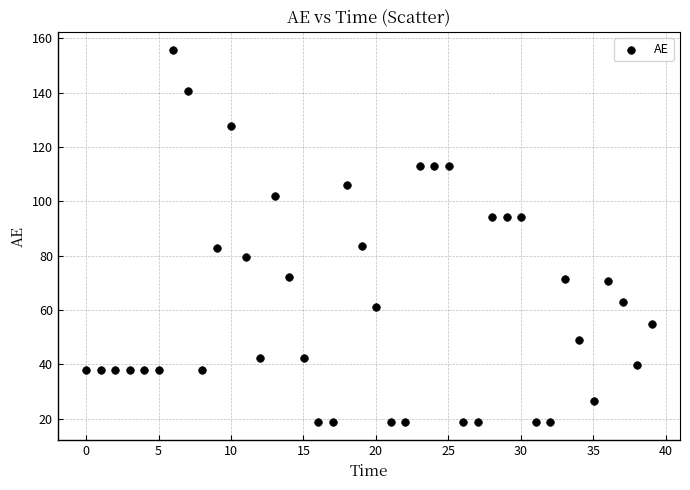

What is the range of Y values (max minus min)?

136.7